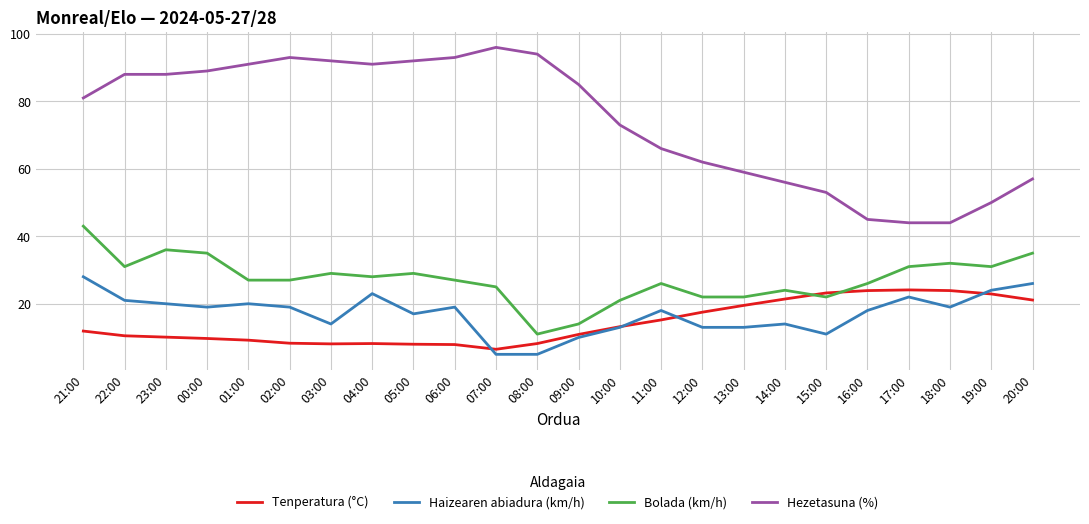

Which series has the largest total across all categories?

Hezetasuna (%)